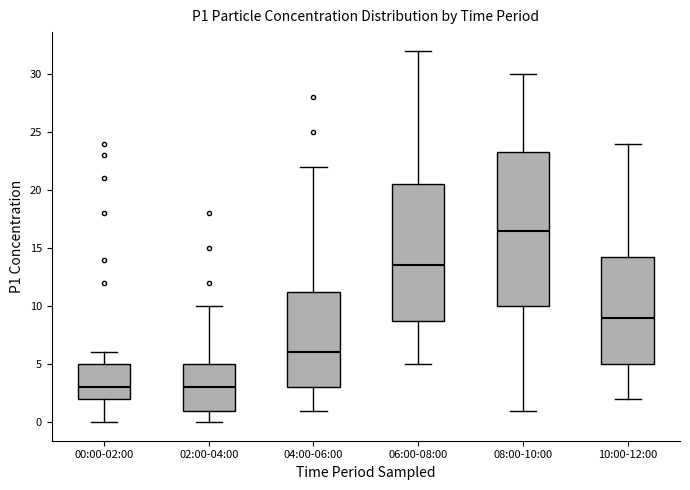

Which box is the tallest, from its lower edge to its upper edge?

08:00-10:00